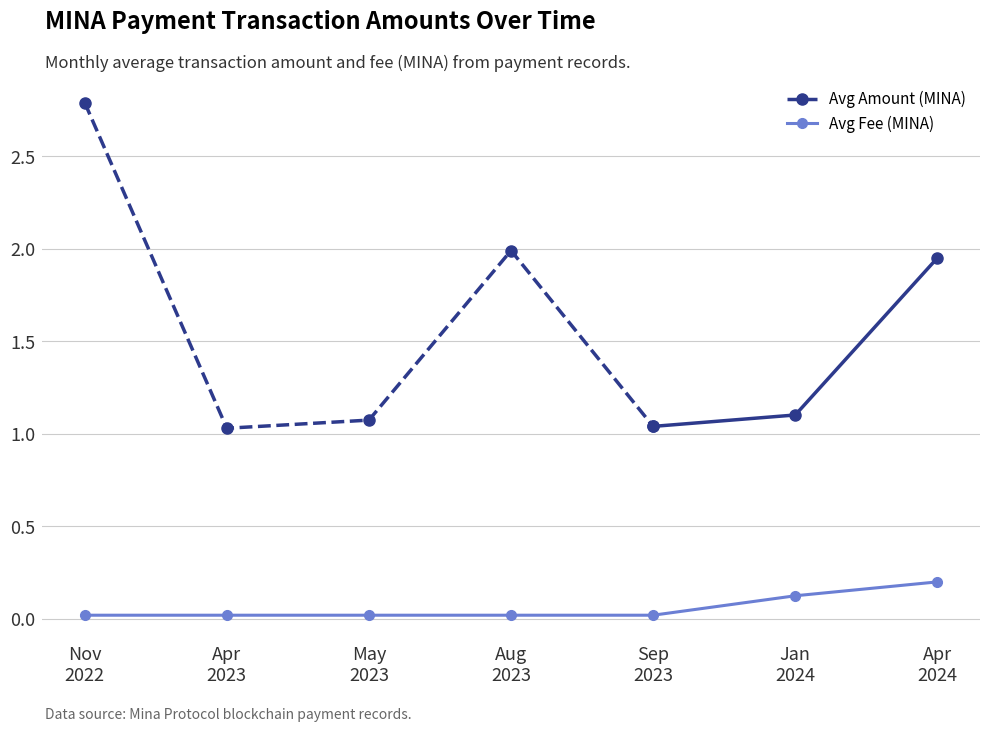

In Avg Amount (MINA), how many points are higher than both neighbors (excluding endpoints)?

1